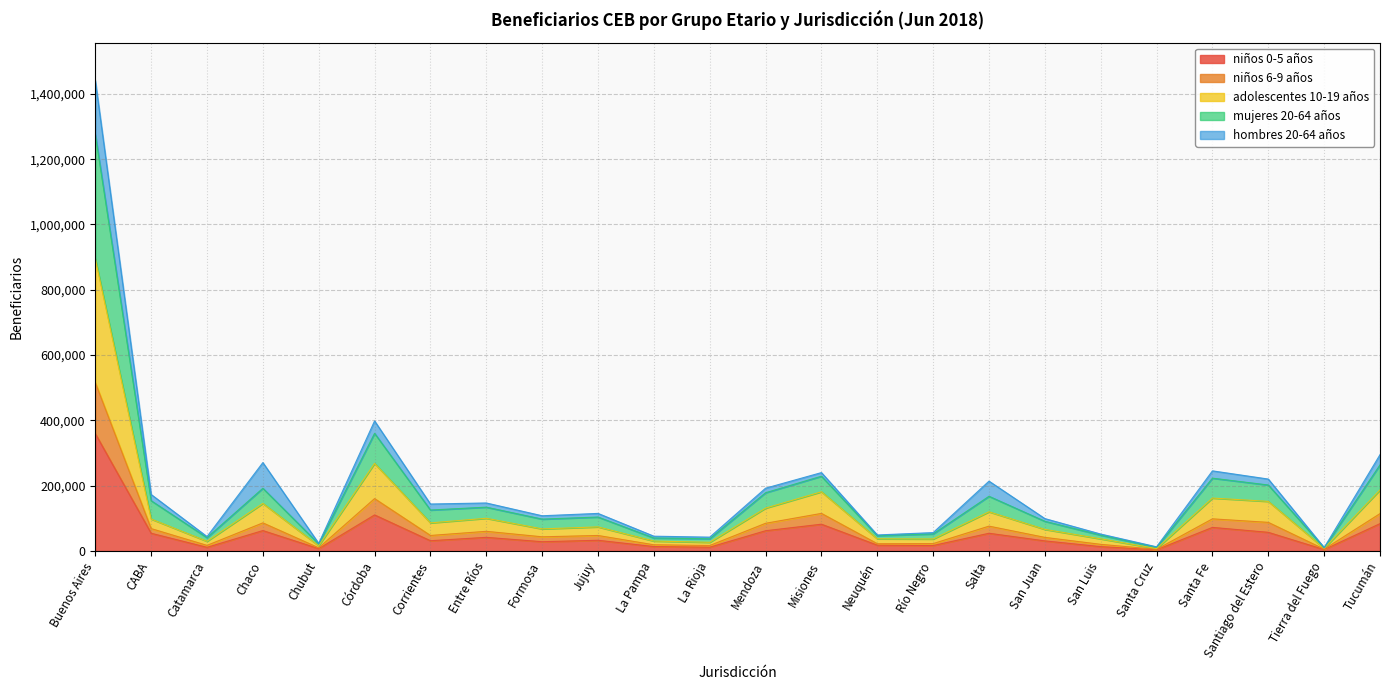

What is the minimum value shown in the chart?

3903